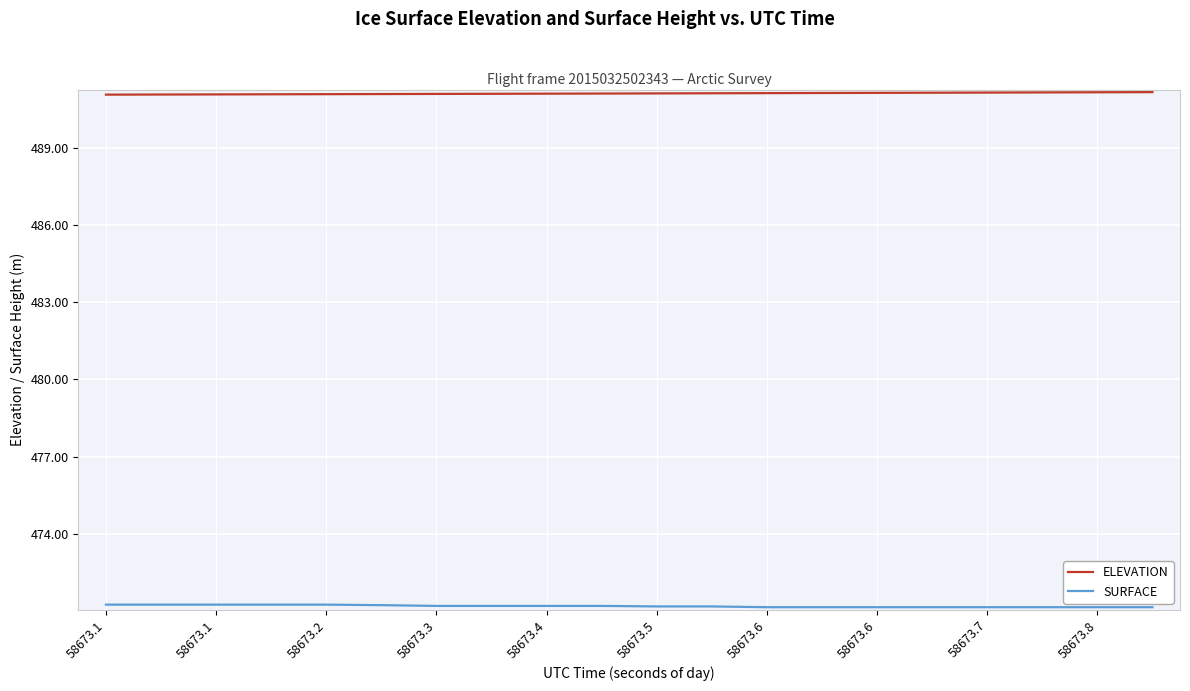

What is the greatest value displayed?

491.2